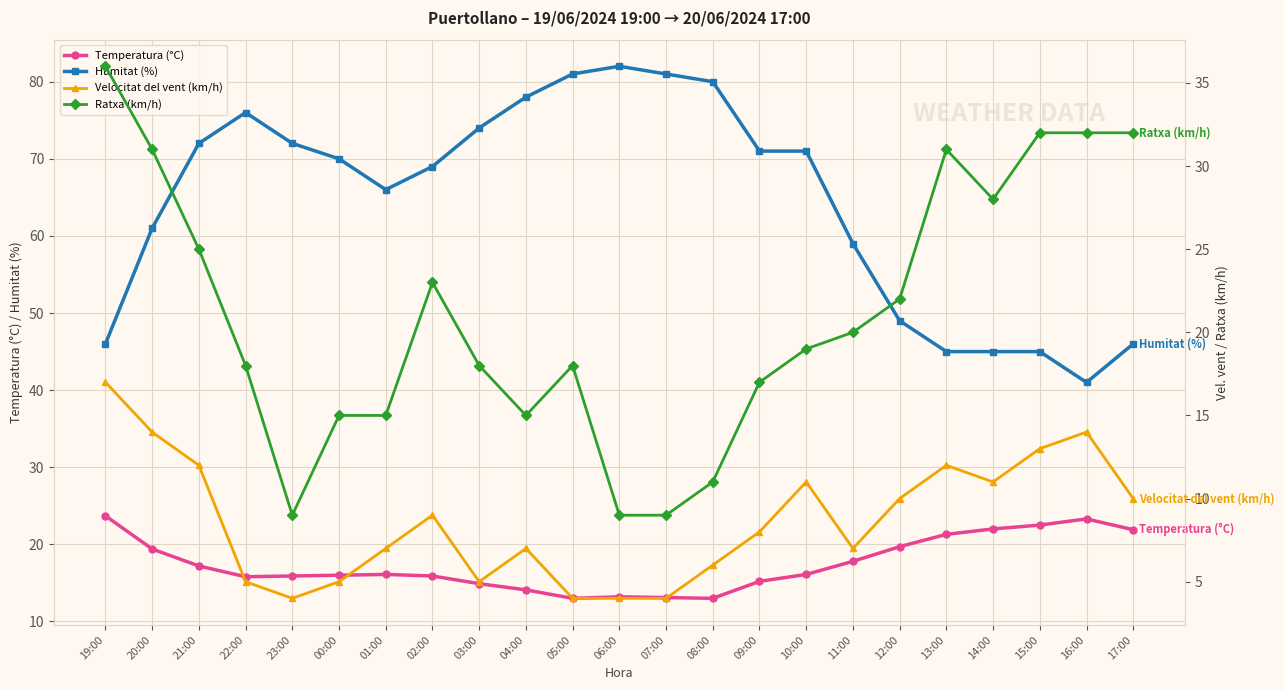

Which series changed the most between 19:00 and 08:00?

Humitat (%)